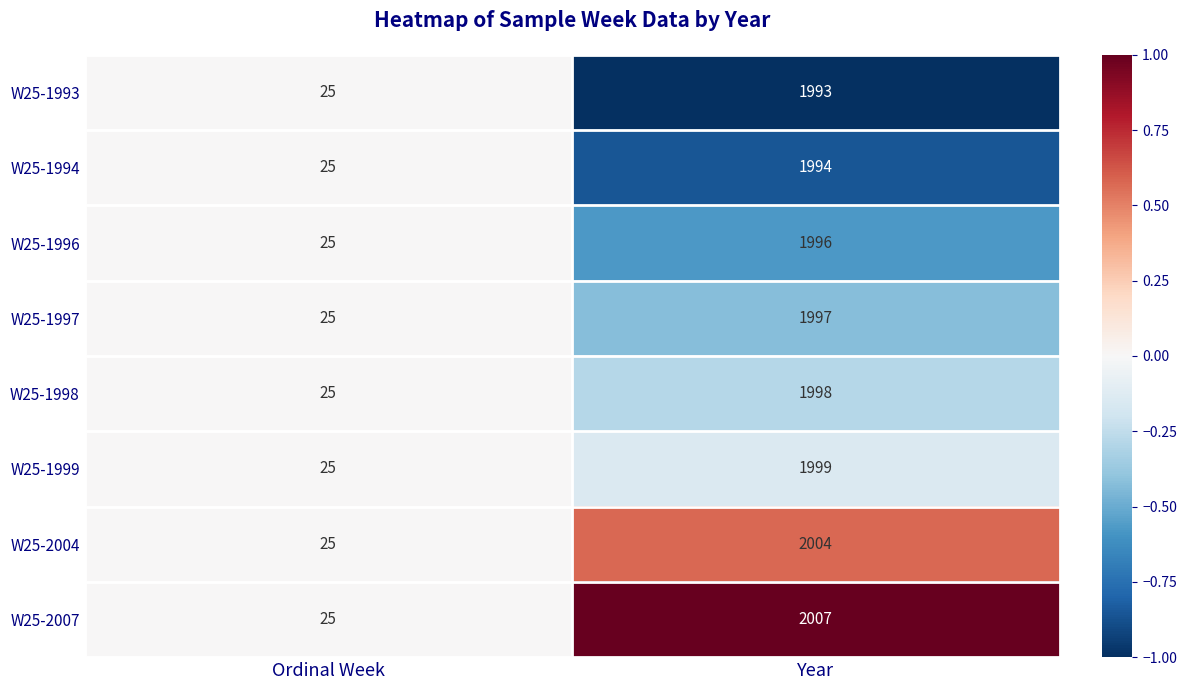

What is the difference between the W25-1997 values at Ordinal Week and Year?

1972